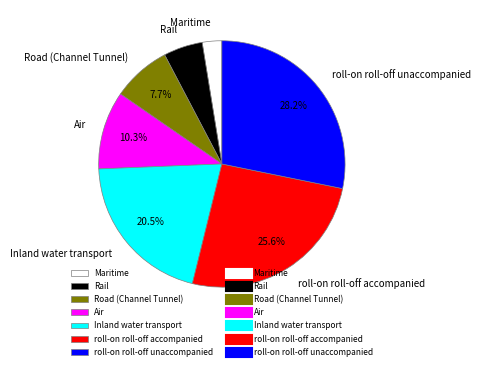

To the nearest percent, what is the average slice percentage?

14%